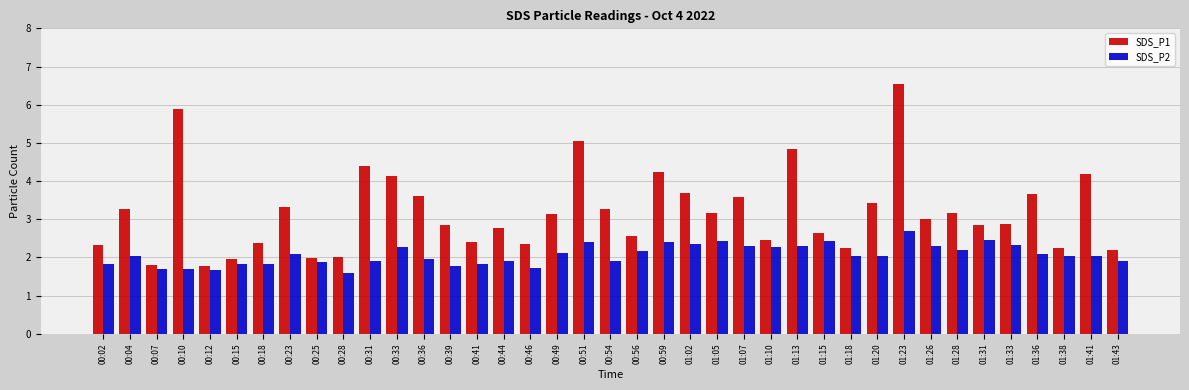

What is the spread (max minus min) of values at 01:28?

1.0